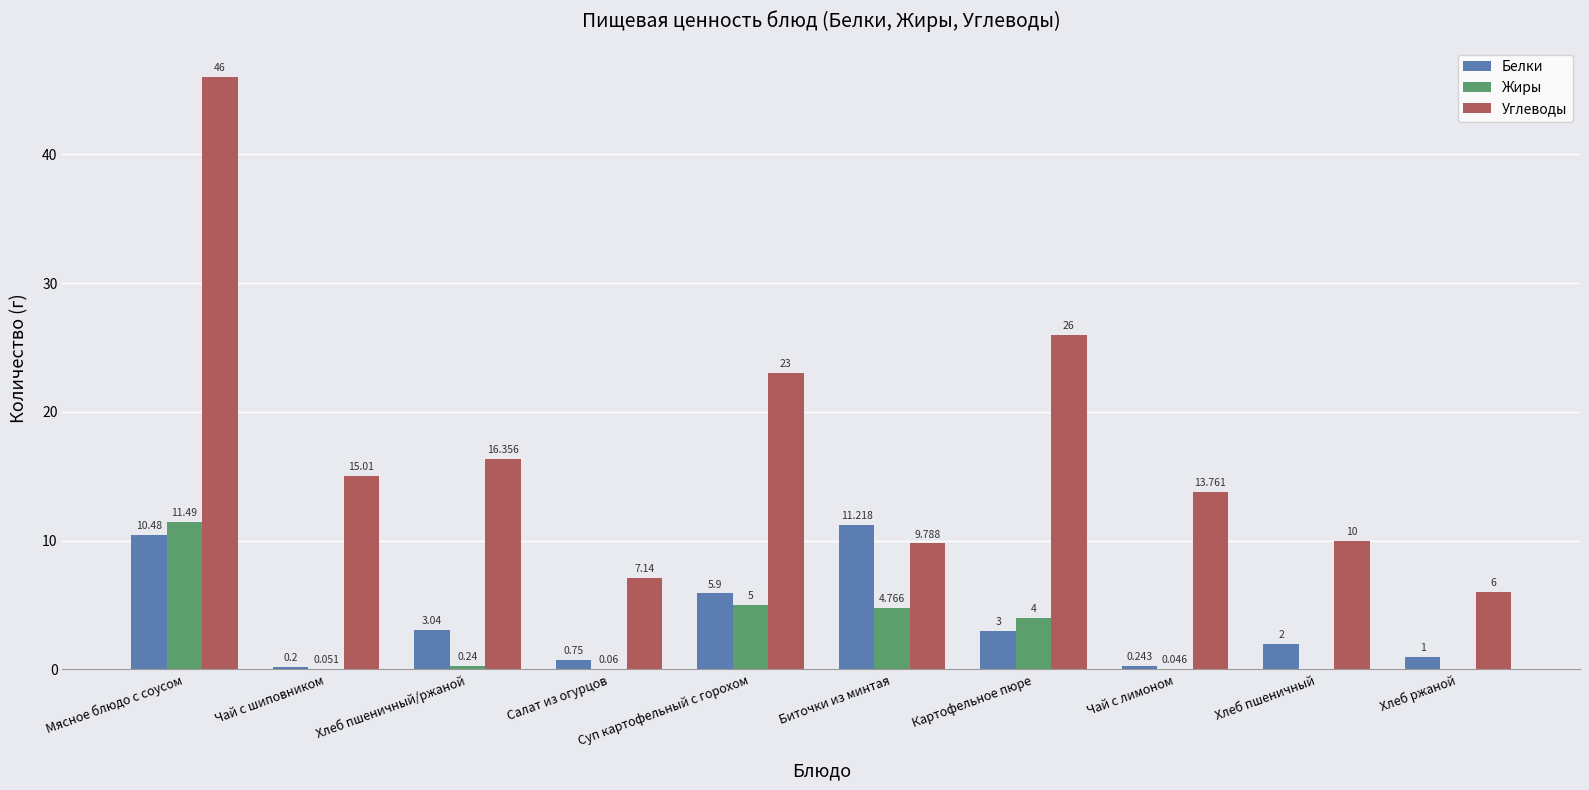

What is the average value of the Жиры series?

2.6